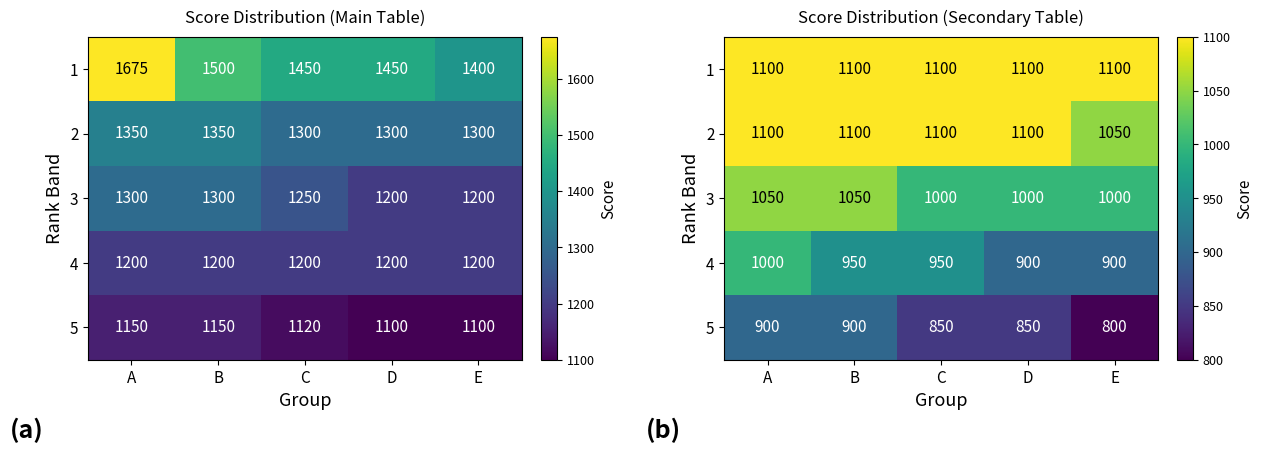

Is it true that 4 equals 430 at D?

False